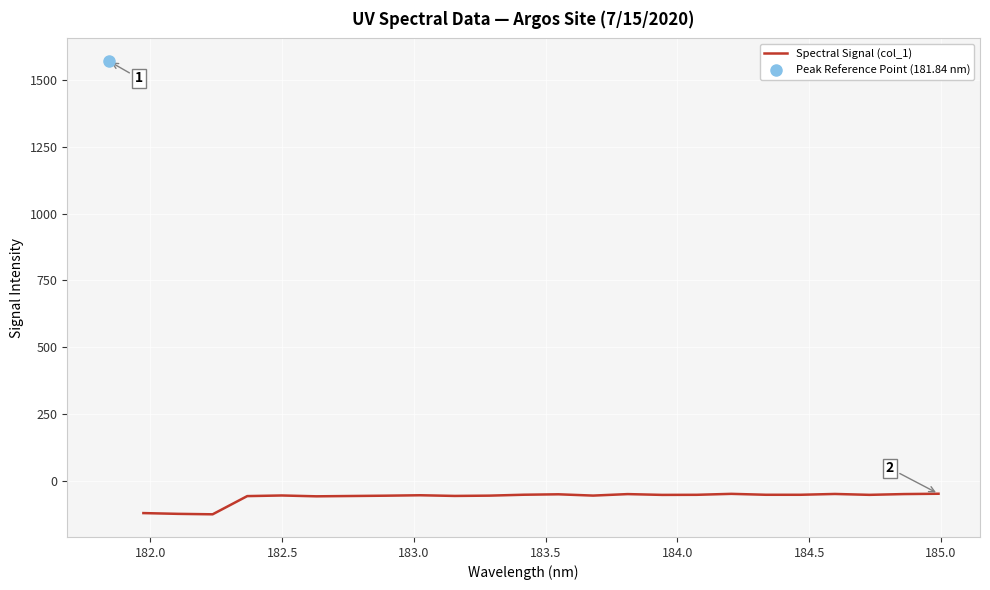

What is the minimum value for Spectral Signal (col_1)?

-123.9